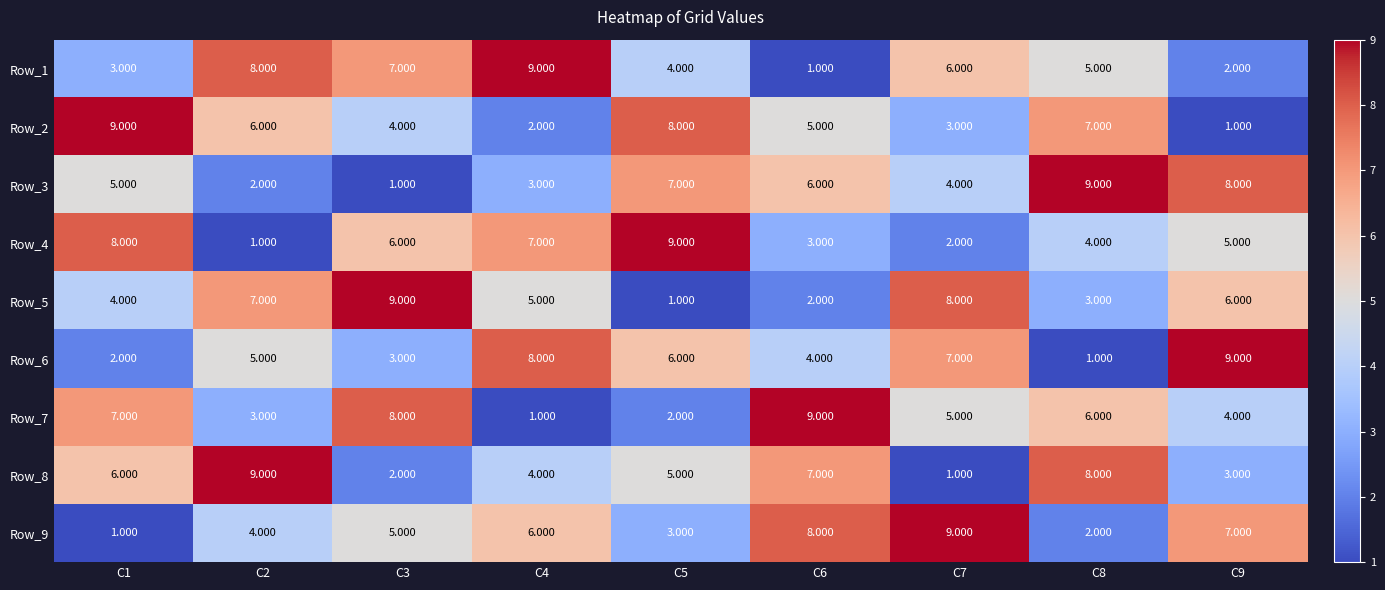

How many series are shown in this chart?

9